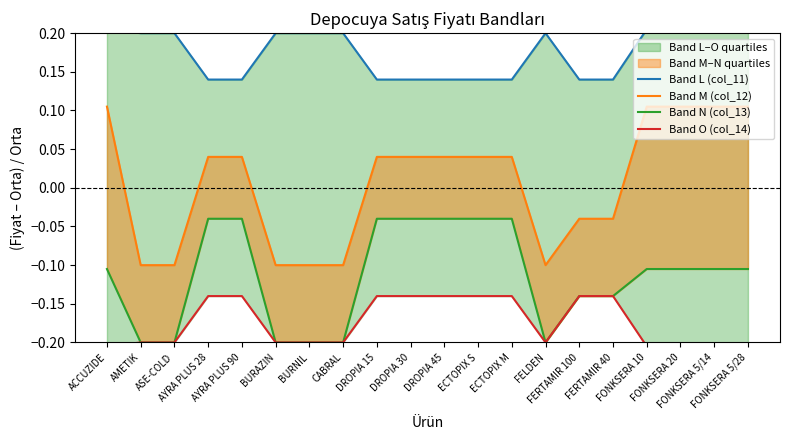

True or false: Band L (col_11) and Band O (col_14) cross at least once.

False